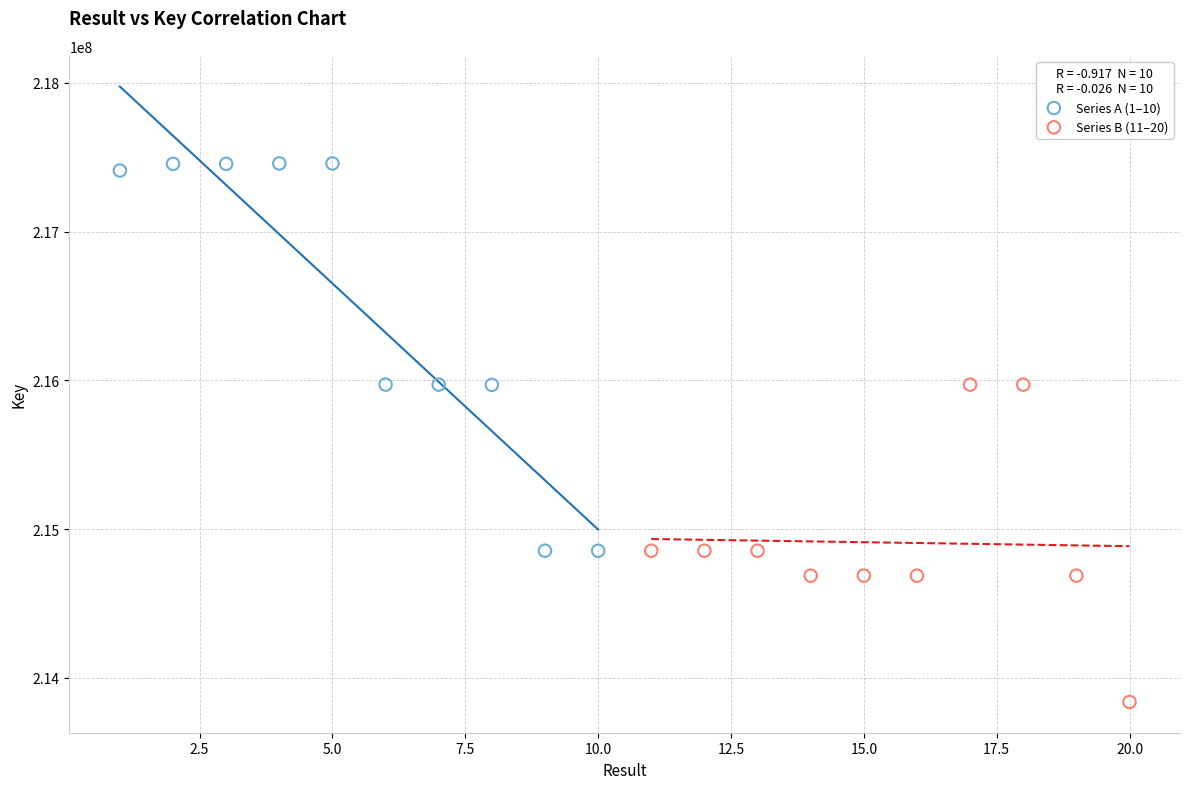

Which series reaches the minimum Y coordinate?

Series B (11–20)